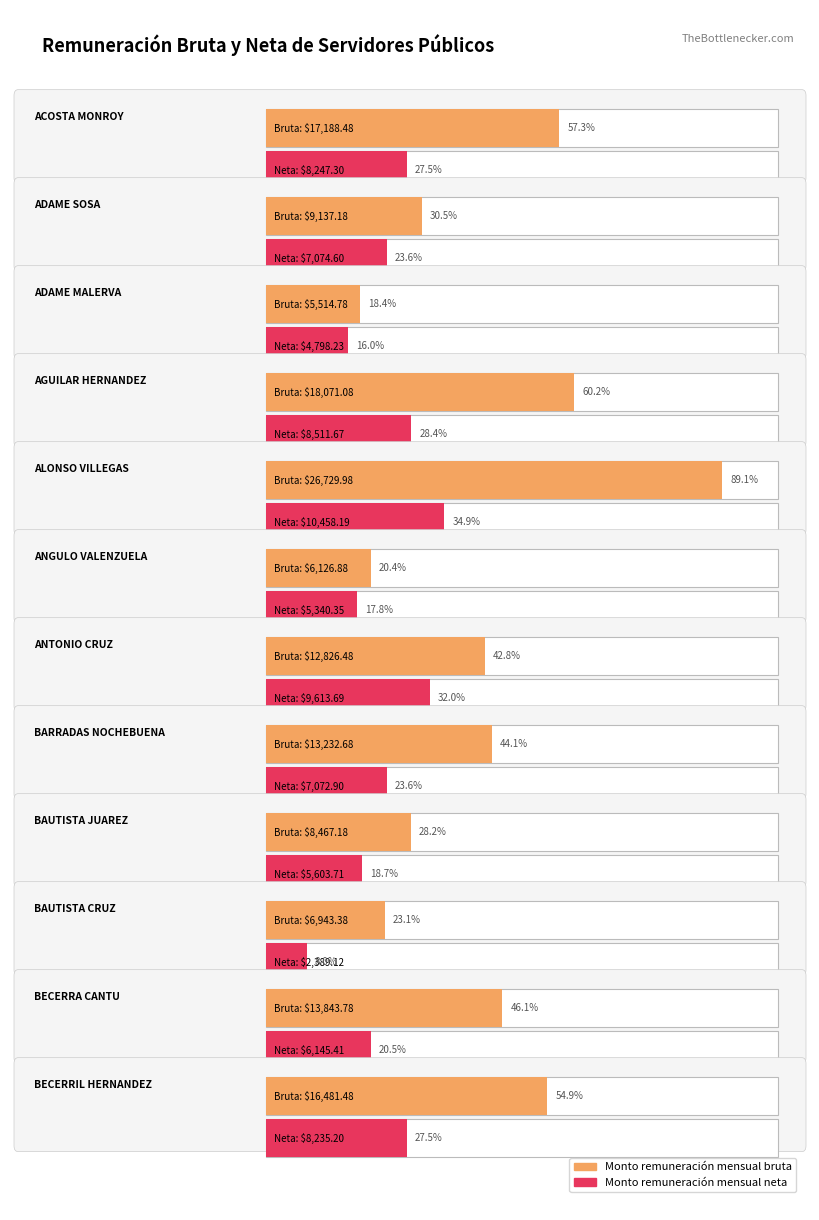

What is the maximum value for Monto remuneración mensual bruta?

26730.0